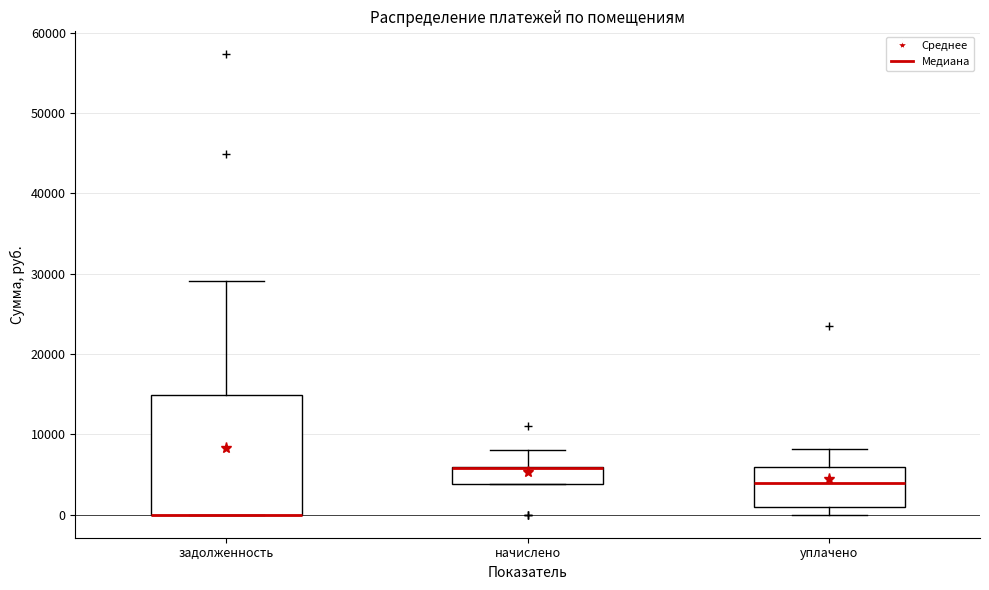

Comparing the boxes themselves (not the whiskers), which one is the tallest?

задолженность